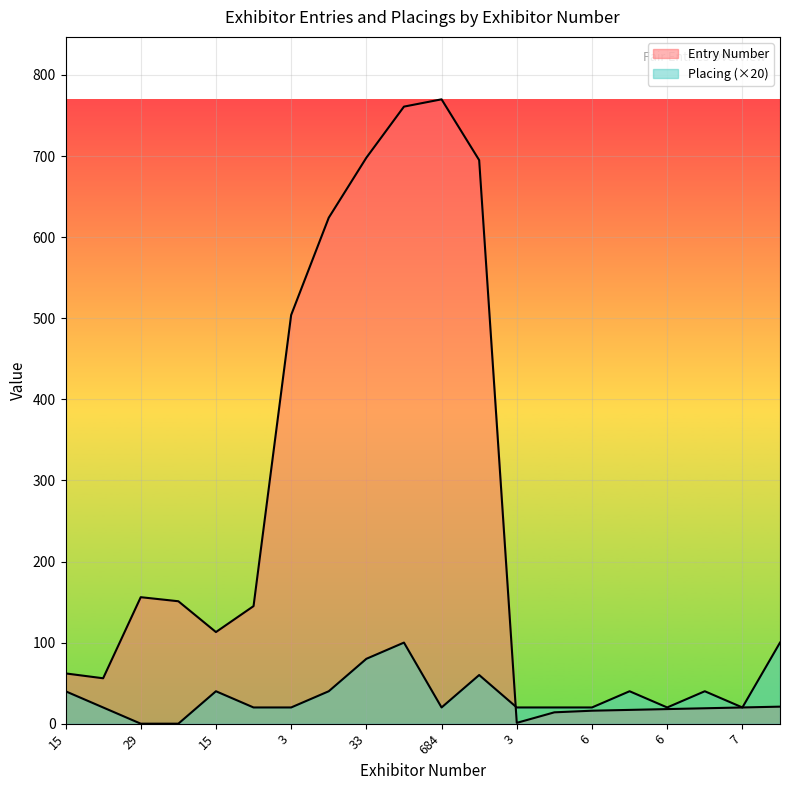

Between 3 and 7, which series saw the biggest shift?

Entry Number